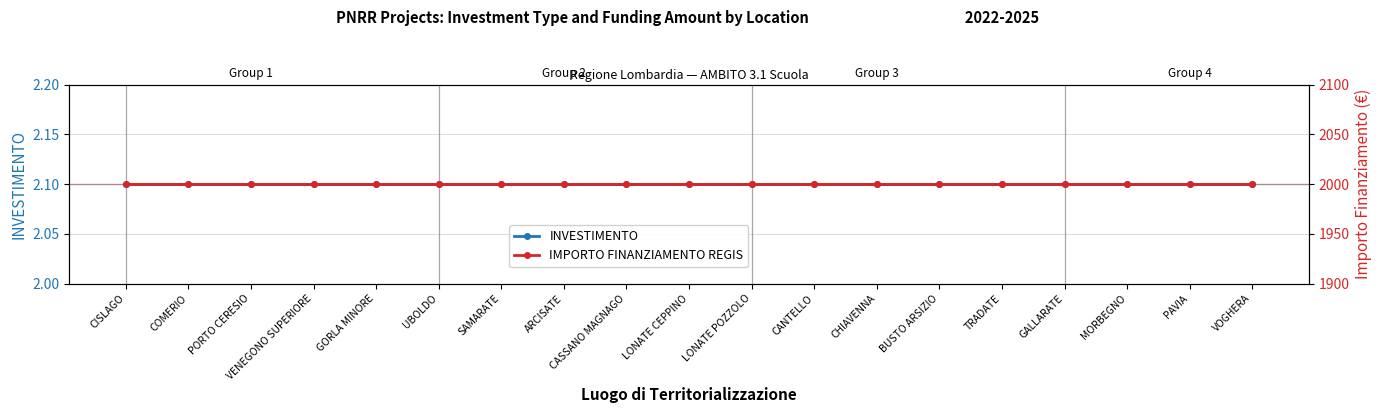

Reading left to right, transcribe all the data shown in this chart.

INVESTIMENTO: CISLAGO=2.1	COMERIO=2.1	PORTO CERESIO=2.1	VENEGONO SUPERIORE=2.1	GORLA MINORE=2.1	UBOLDO=2.1	SAMARATE=2.1	ARCISATE=2.1	CASSANO MAGNAGO=2.1	LONATE CEPPINO=2.1	LONATE POZZOLO=2.1	CANTELLO=2.1	CHIAVENNA=2.1	BUSTO ARSIZIO=2.1	TRADATE=2.1	GALLARATE=2.1	MORBEGNO=2.1	PAVIA=2.1	VOGHERA=2.1
IMPORTO FINANZIAMENTO REGIS: CISLAGO=2000.0	COMERIO=2000.0	PORTO CERESIO=2000.0	VENEGONO SUPERIORE=2000.0	GORLA MINORE=2000.0	UBOLDO=2000.0	SAMARATE=2000.0	ARCISATE=2000.0	CASSANO MAGNAGO=2000.0	LONATE CEPPINO=2000.0	LONATE POZZOLO=2000.0	CANTELLO=2000.0	CHIAVENNA=2000.0	BUSTO ARSIZIO=2000.0	TRADATE=2000.0	GALLARATE=2000.0	MORBEGNO=2000.0	PAVIA=2000.0	VOGHERA=2000.0